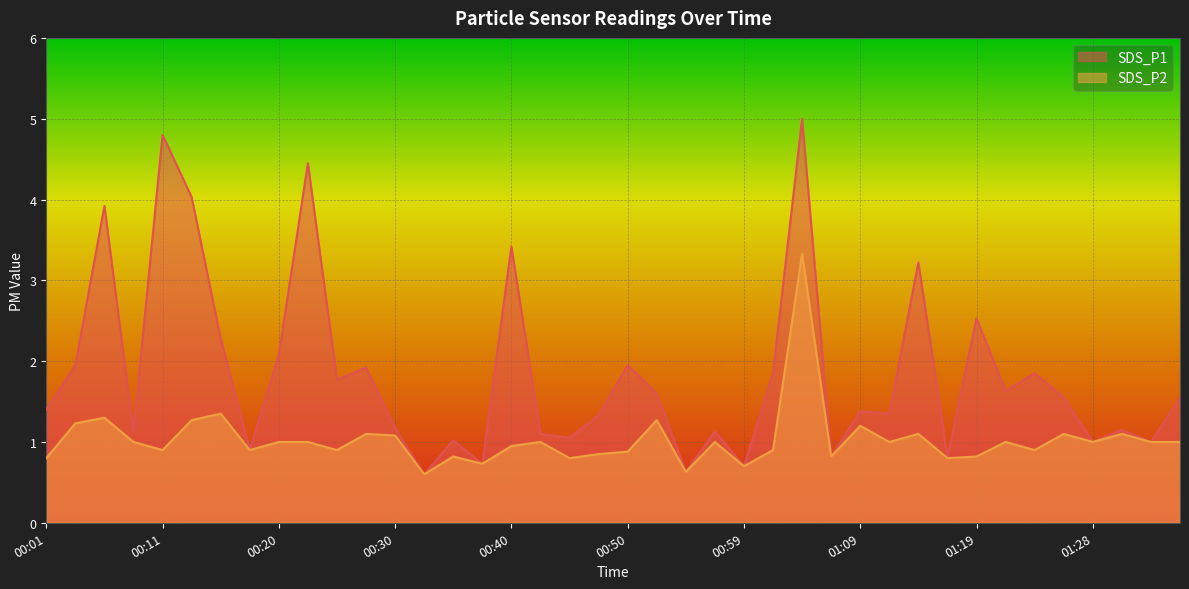

Reading right to left, transcribe all the data shown in this chart.

SDS_P1: 1.6	1.0	1.1	1.0	1.6	1.9	1.6	2.5	0.8	3.2	1.4	1.4	0.8	5.0	1.9	0.7	1.1	0.6	1.6	1.9	1.3	1.1	1.1	3.4	0.7	1.0	0.6	1.2	1.9	1.8	4.5	2.1	0.9	2.3	4.0	4.8	1.1	3.9	1.9	1.4
SDS_P2: 1.0	1.0	1.1	1.0	1.1	0.9	1.0	0.8	0.8	1.1	1.0	1.2	0.8	3.3	0.9	0.7	1.0	0.6	1.3	0.9	0.8	0.8	1.0	0.9	0.7	0.8	0.6	1.1	1.1	0.9	1.0	1.0	0.9	1.4	1.3	0.9	1.0	1.3	1.2	0.8